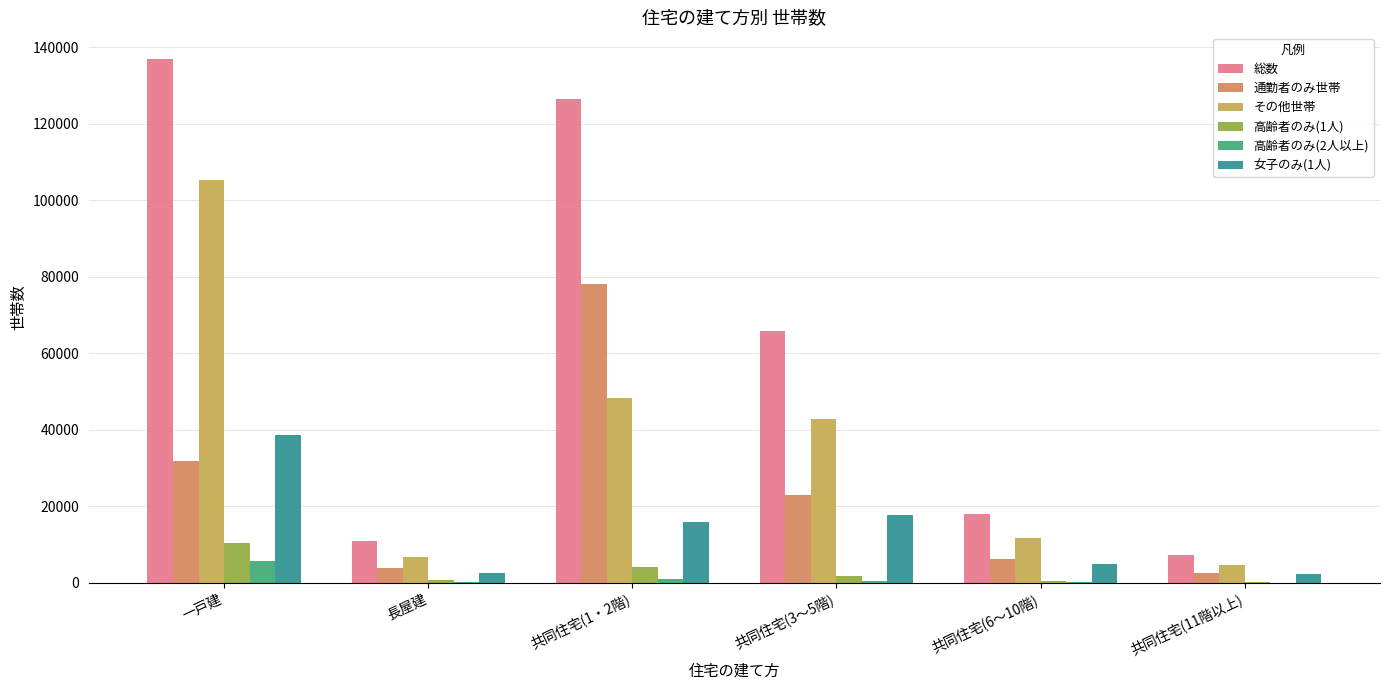

The 総数 series shows 137034 at 一戸建. True or false?

True